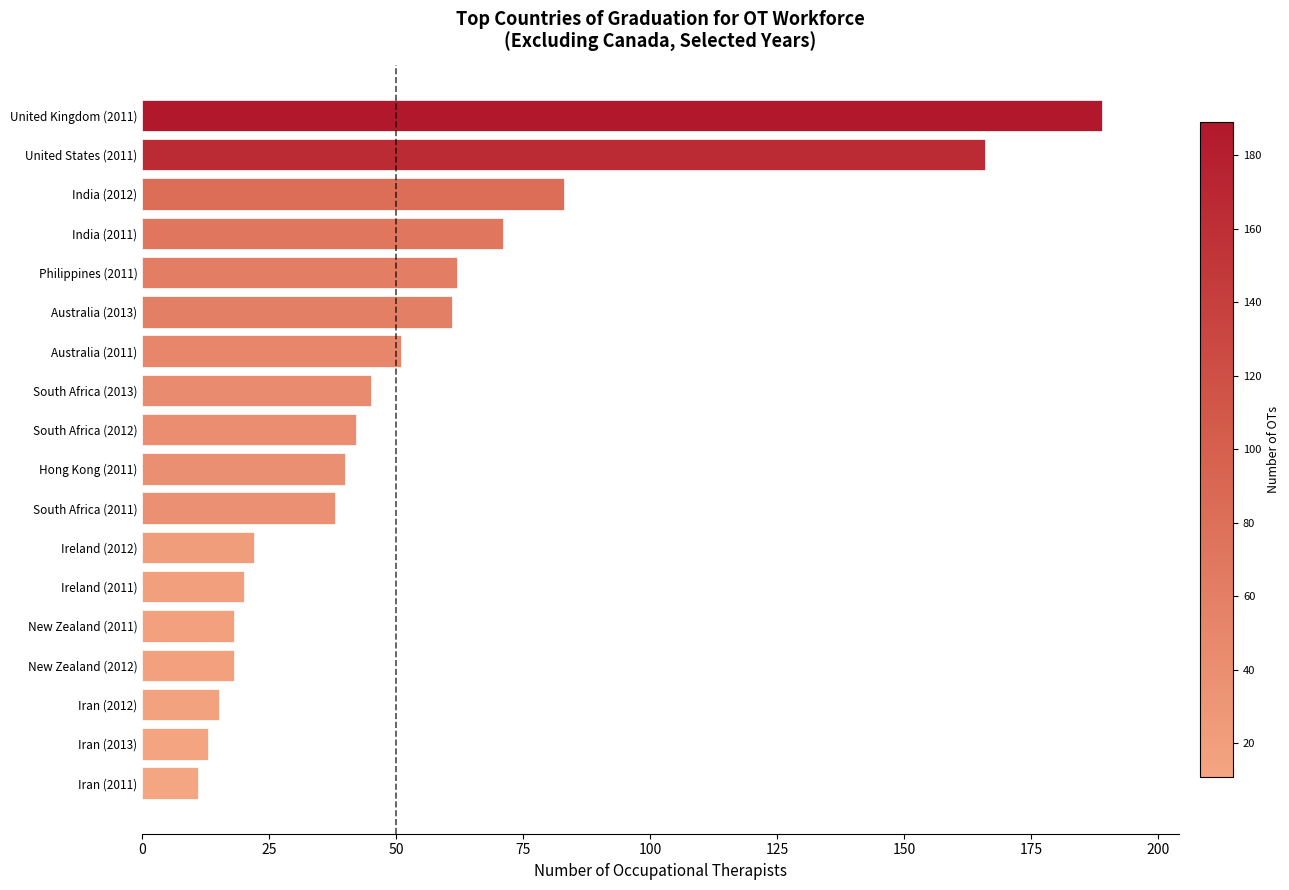

Reading bottom to top, what are all the values shown in this chart?

11	13	15	18	18	20	22	38	40	42	45	51	61	62	71	83	166	189